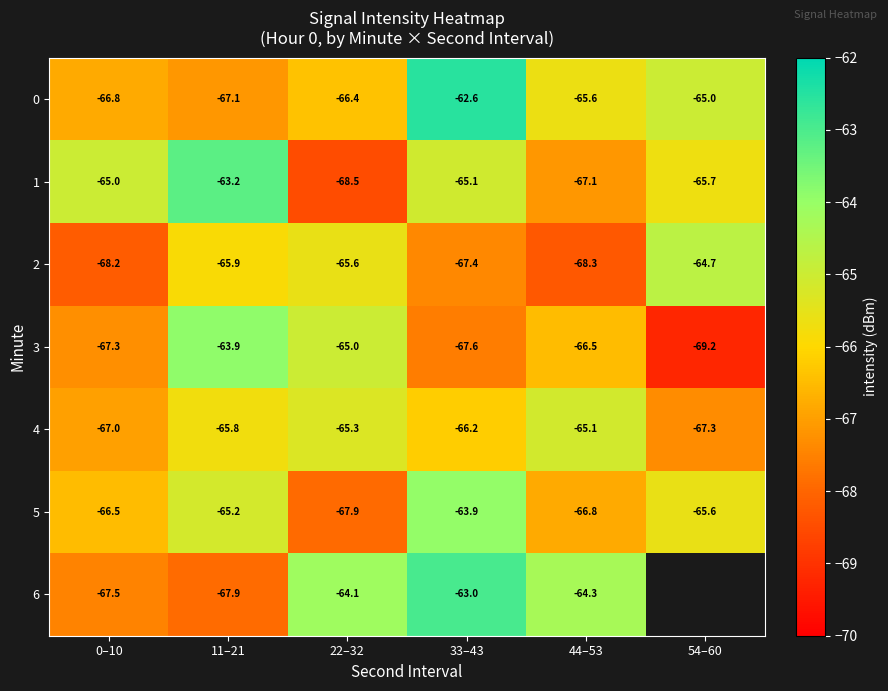

Is the value of 3 at 11–21 greater than the value of 6 at 33–43?

No